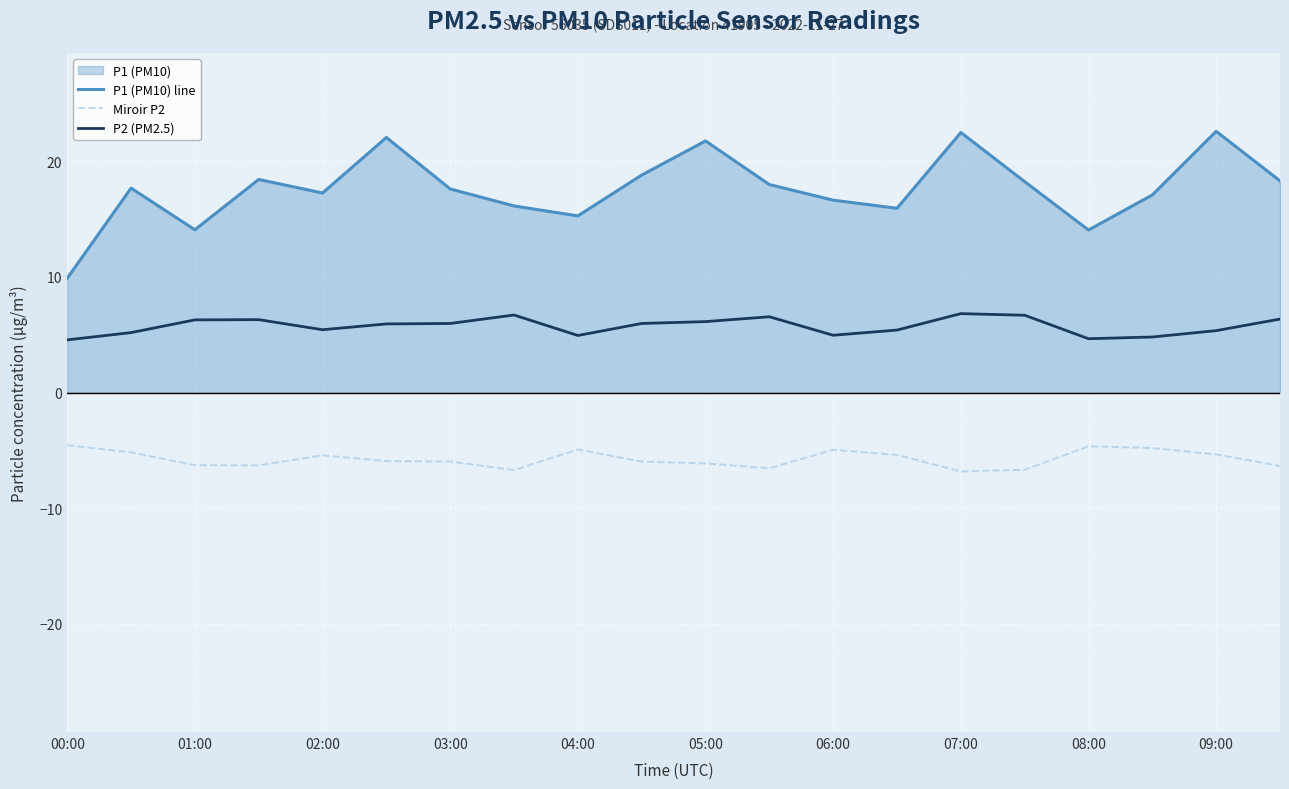

Rank the series by their maximum value, from lowest to highest.

Miroir P2, P2 (PM2.5), P1 (PM10) line